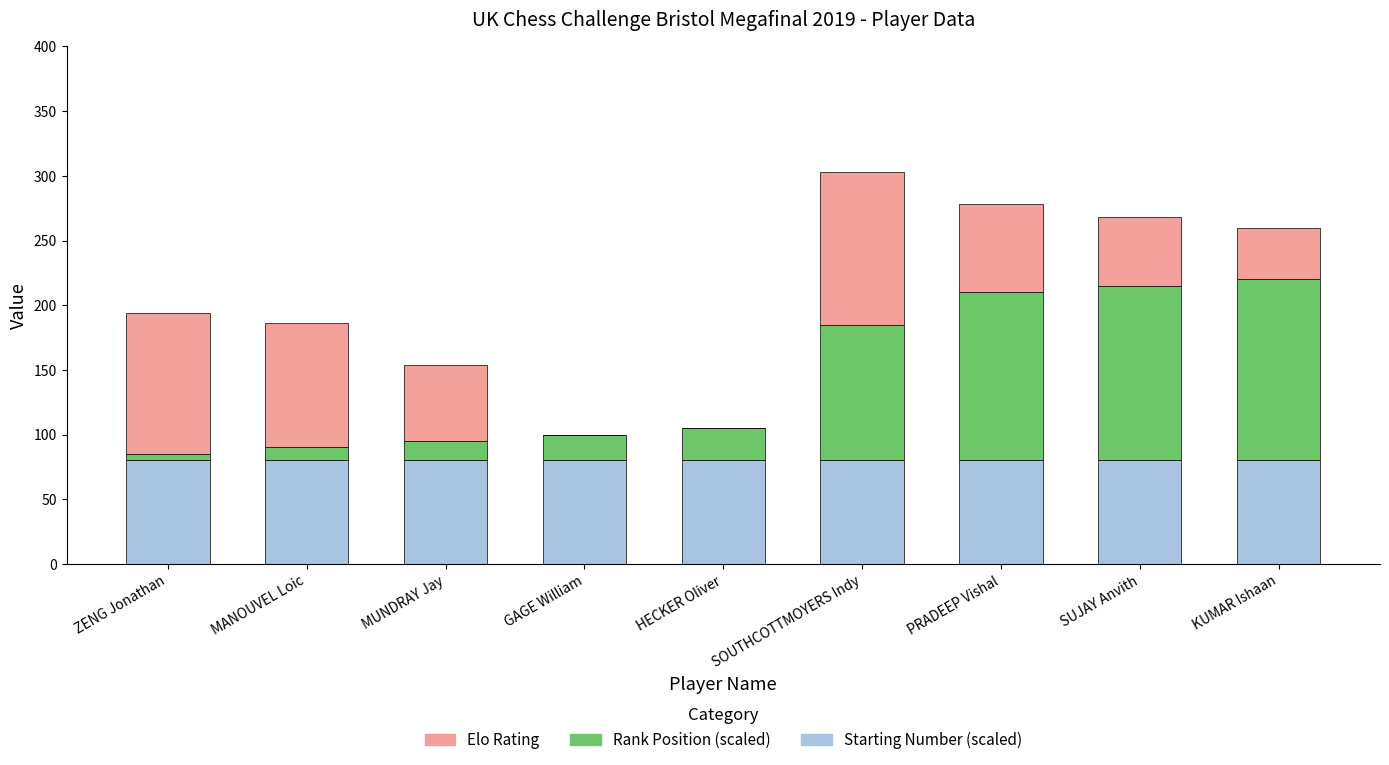

Does the chart contain stacked bars?

Yes